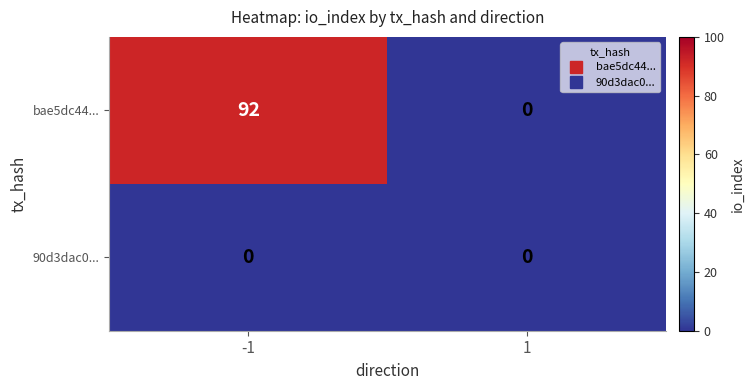

What is the maximum value shown in the chart?

92